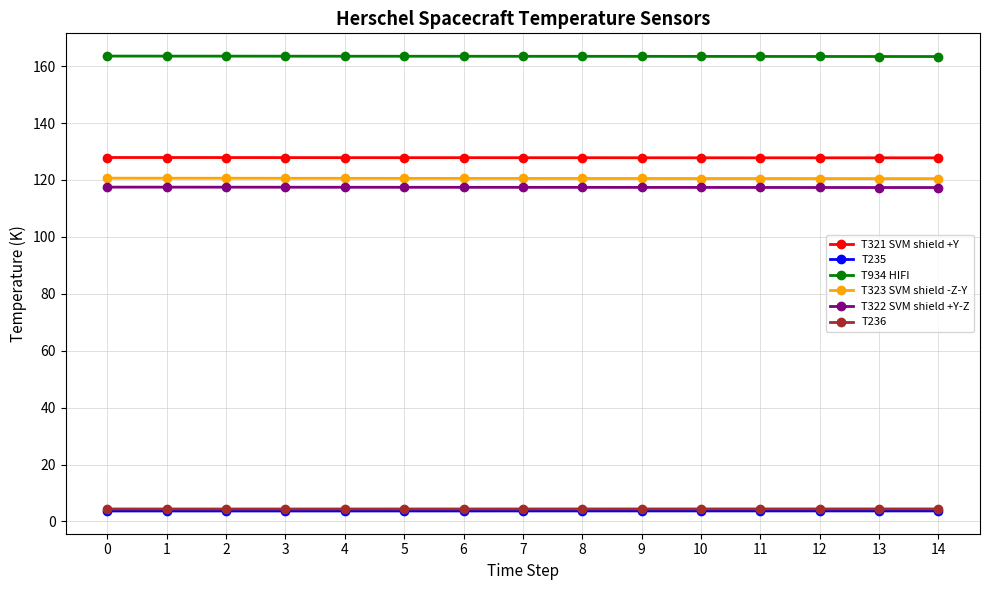

What is the value of the T236 point at the 4th from the left?

4.4